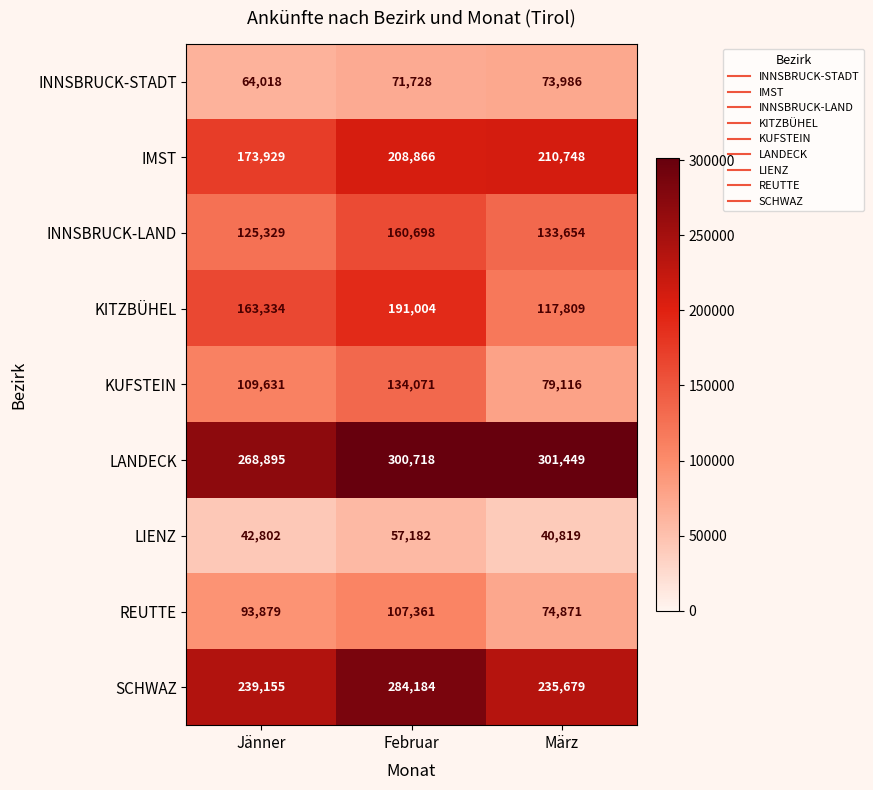

At how many categories does at least one series exceed 230903?

3